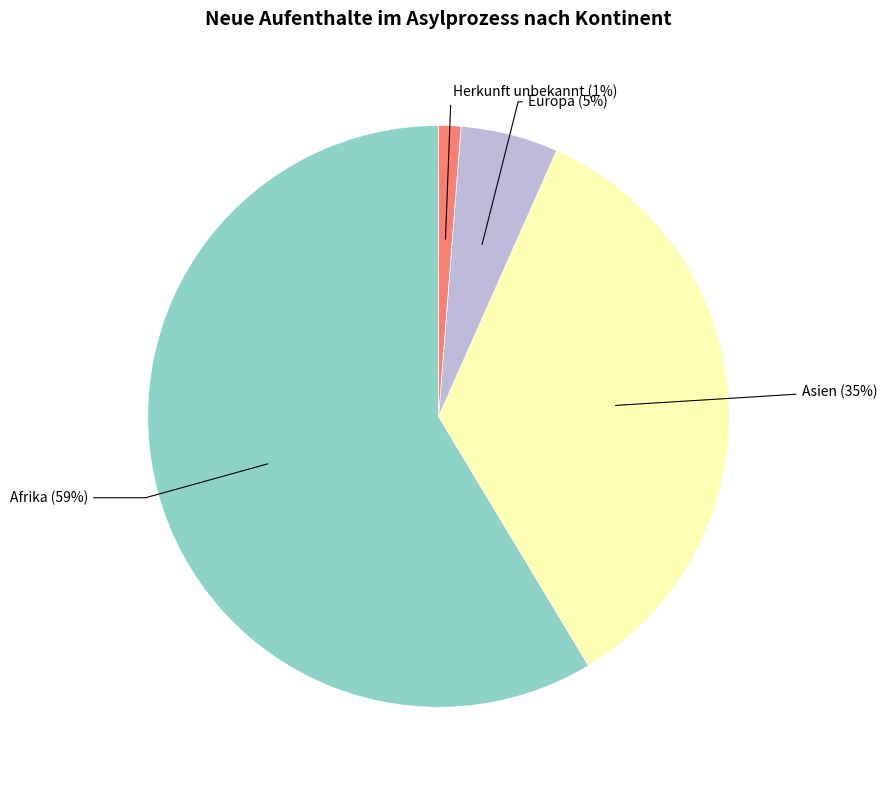

Is there any slice that represents more than half of the pie?

Yes